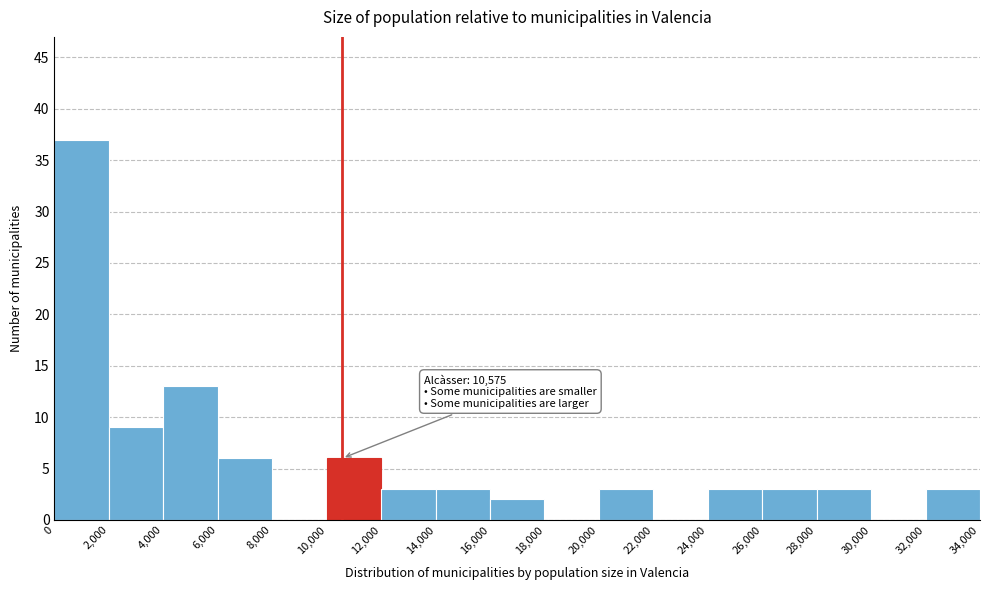

Over which range of the x-axis is the bar tallest?

0 to 2,000